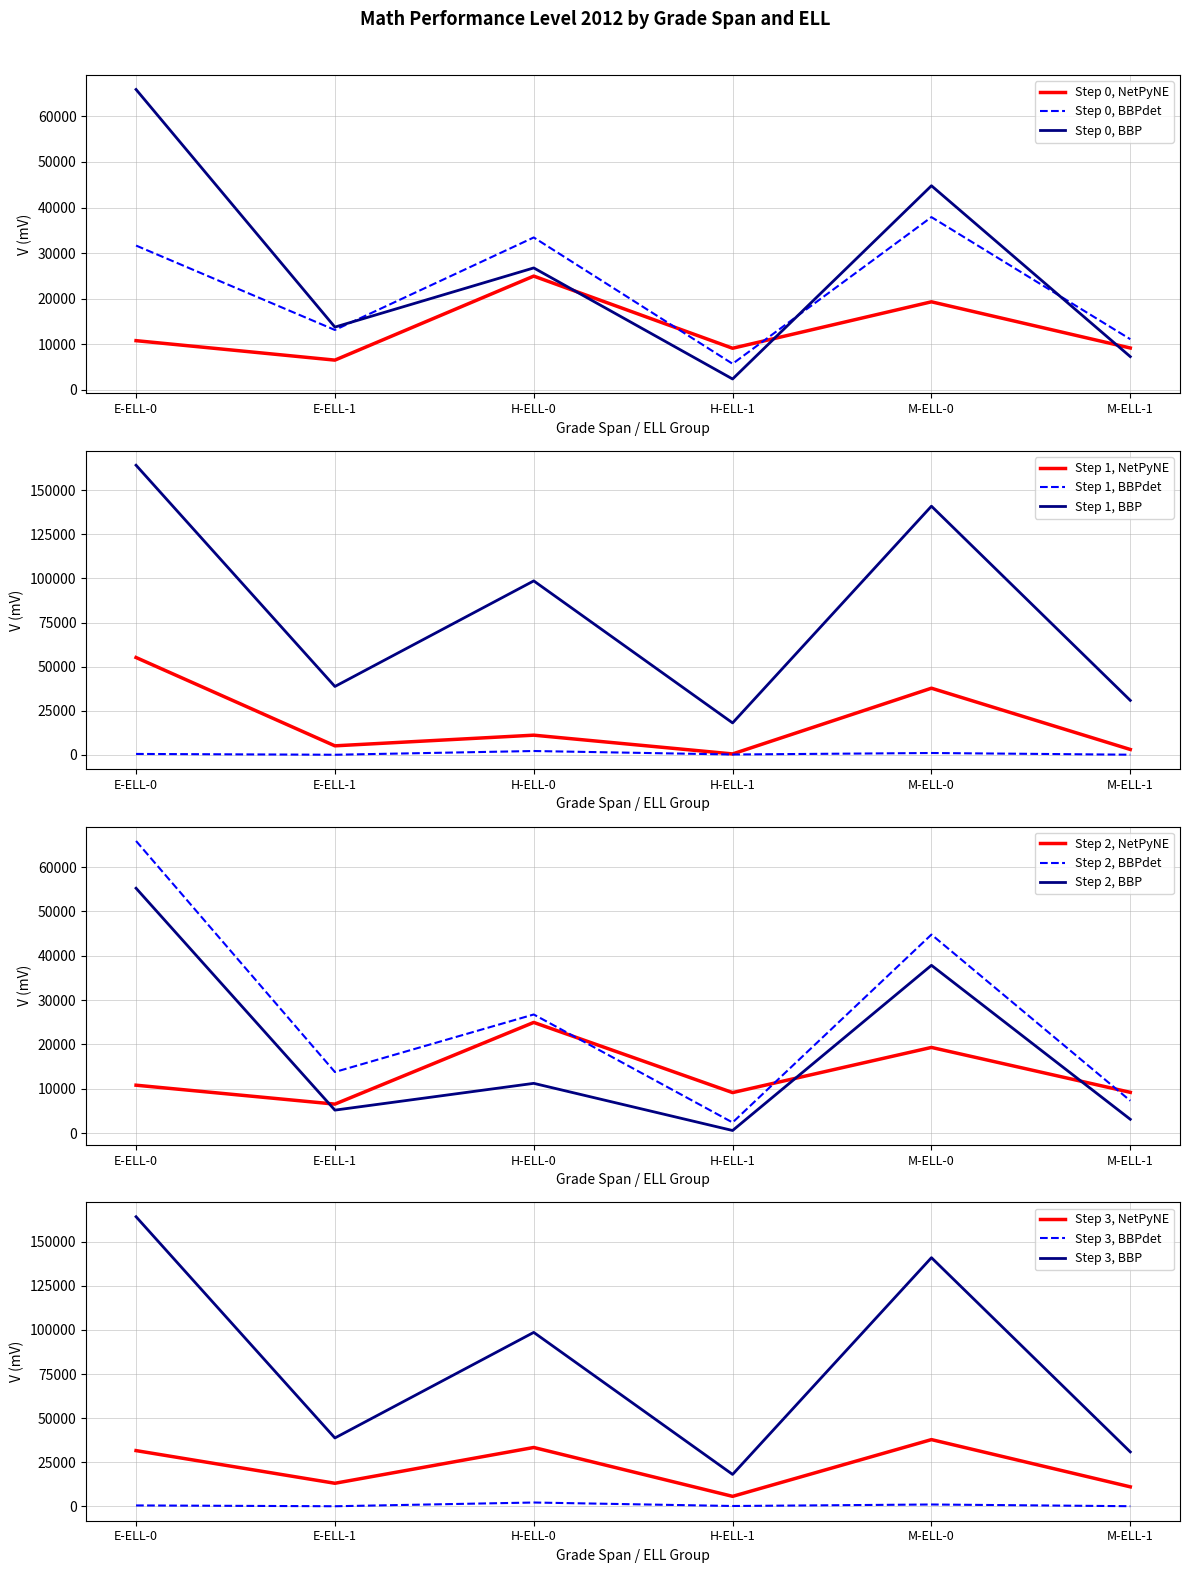

Is it true that Unsatisfactory equals 4865 at H-ELL-1?

False